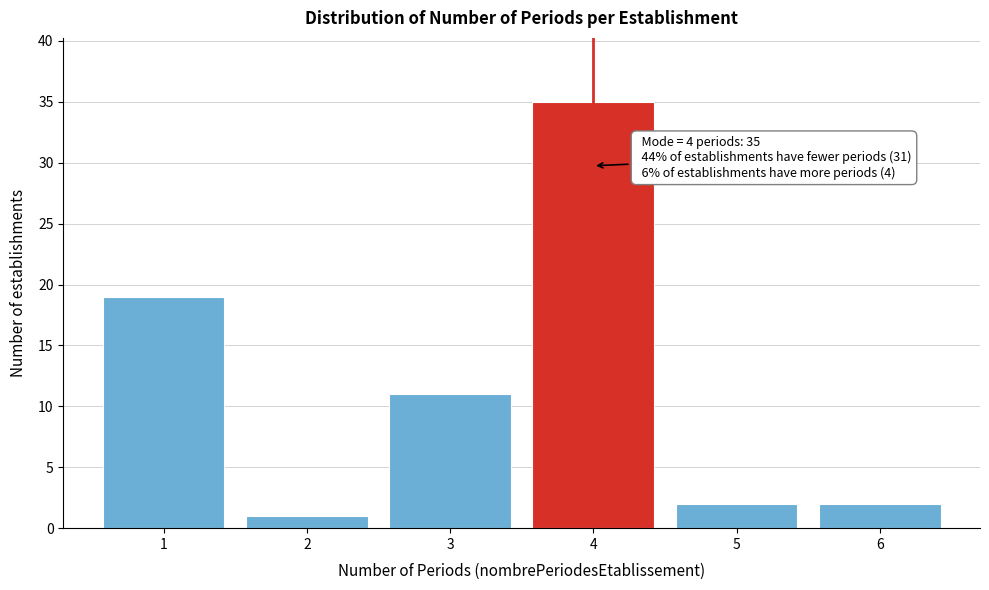

Reading left to right, what are all the values shown in this chart?

19	1	11	35	2	2